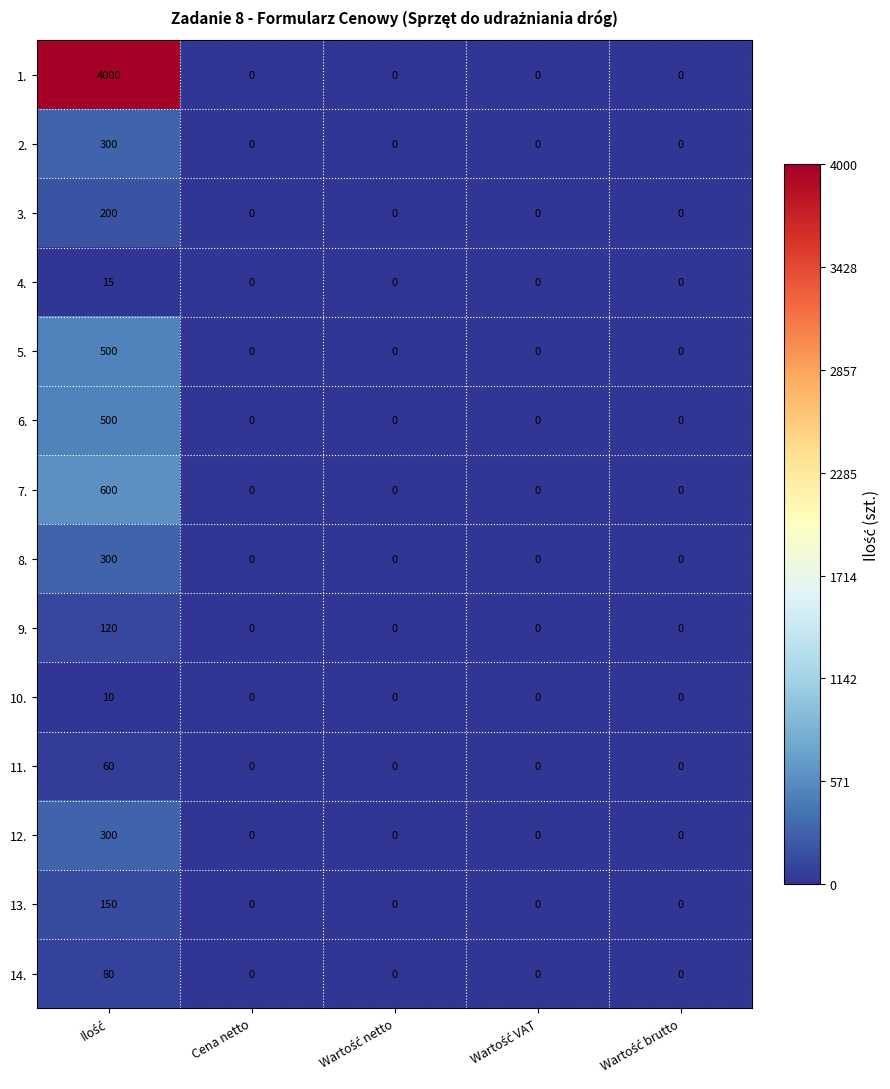

The value of 3. at Cena netto is 0. True or false?

True